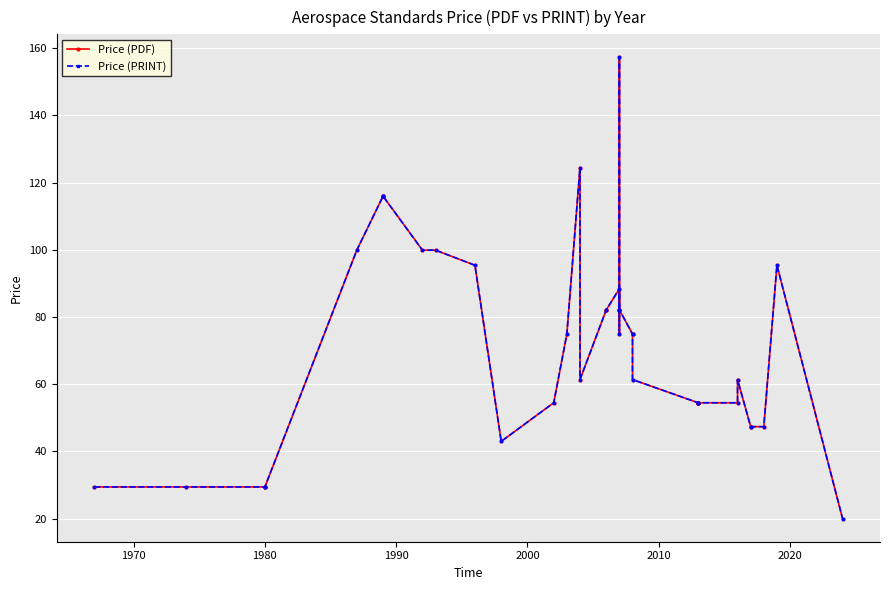

Is this an area chart (filled region under the line)?

No